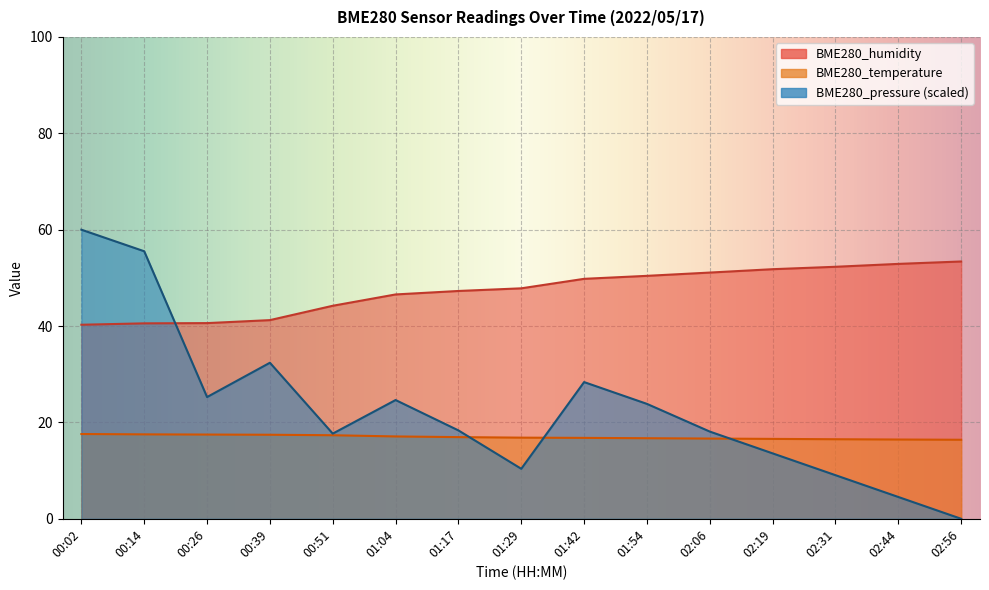

How many positive values does the BME280_pressure_norm series have?

14